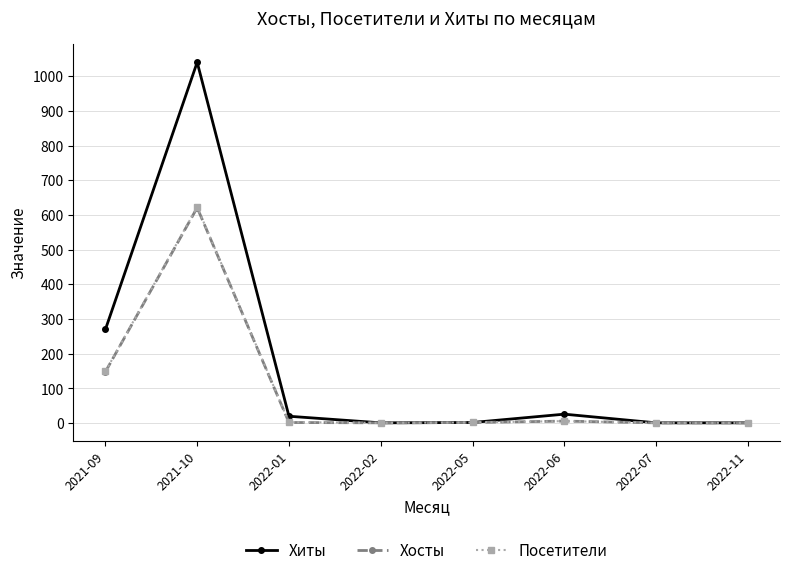

What is the highest value of the Посетители series?

623